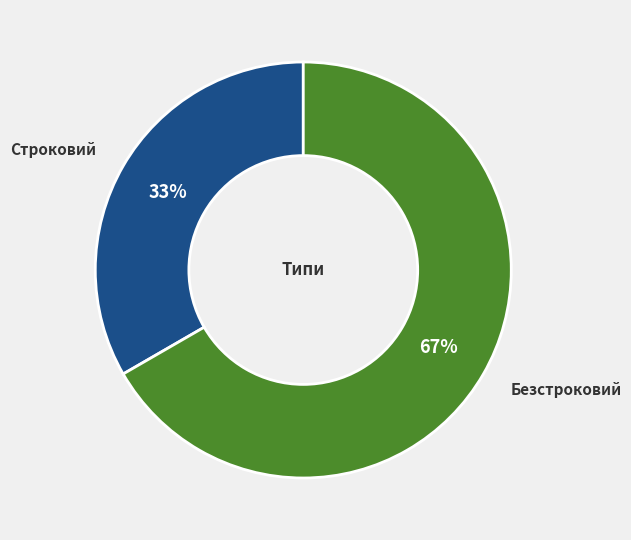

Is there any slice that represents more than half of the pie?

Yes